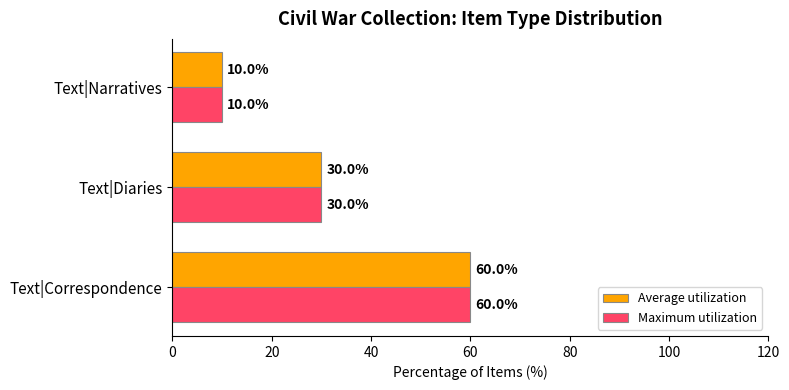

The value of Average utilization at Text|Correspondence is 96. True or false?

False